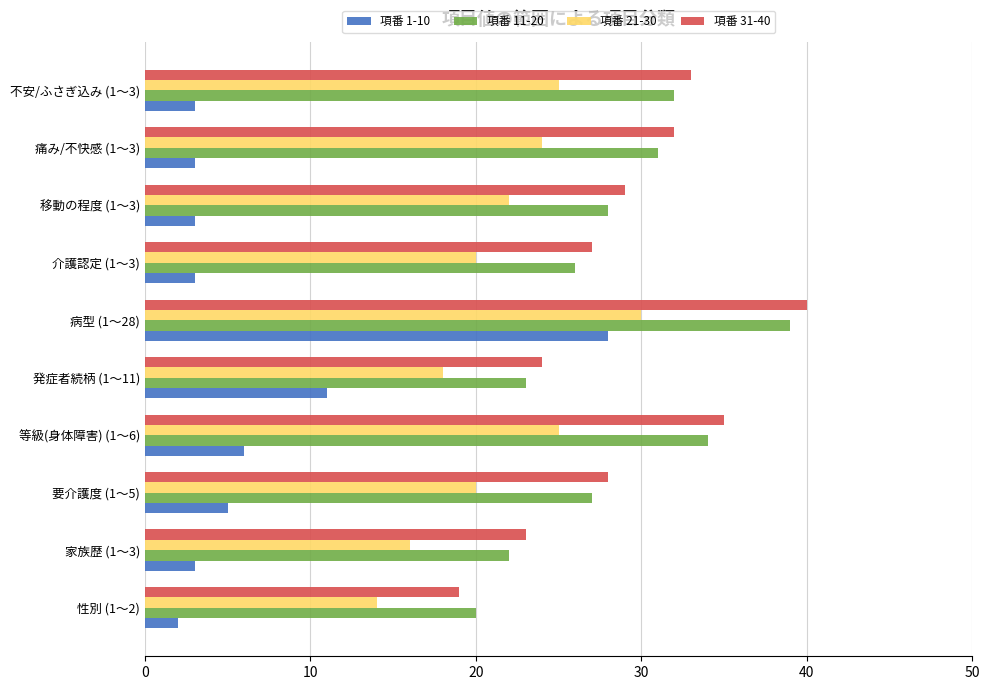

What is the difference between the maximum and minimum values in the 項番 1-10 series?

26